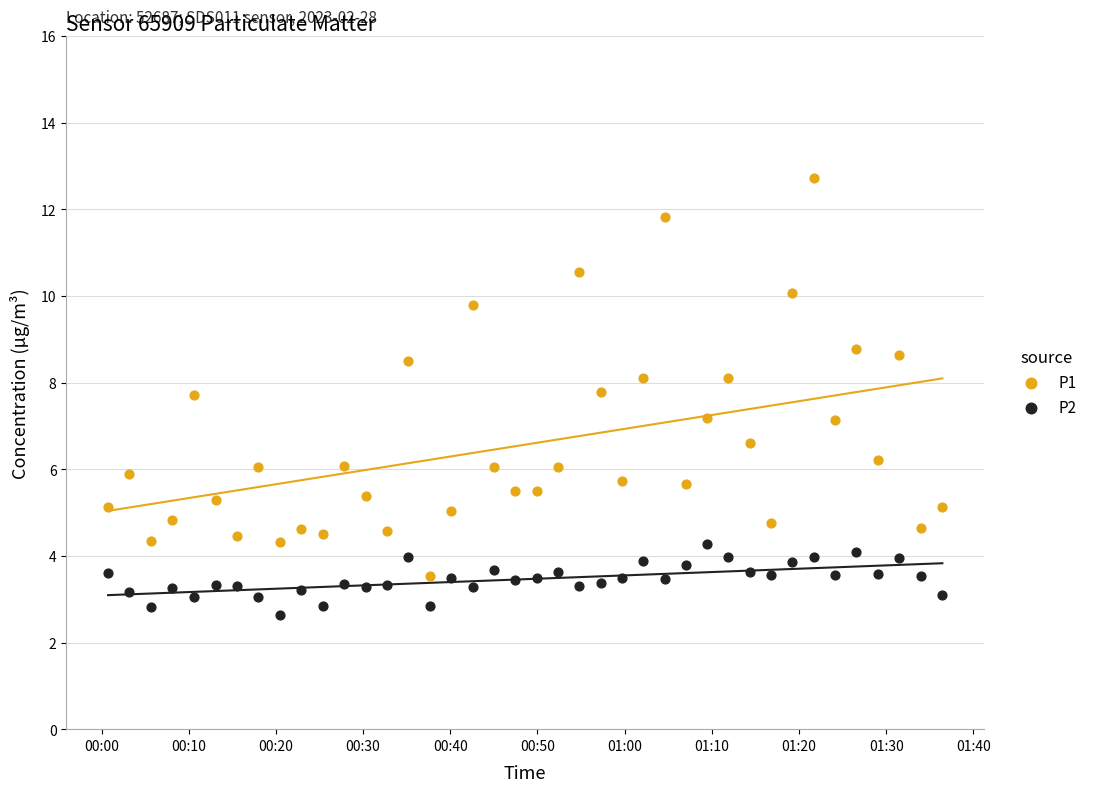

What are all the series names shown in the legend?

P1, P2